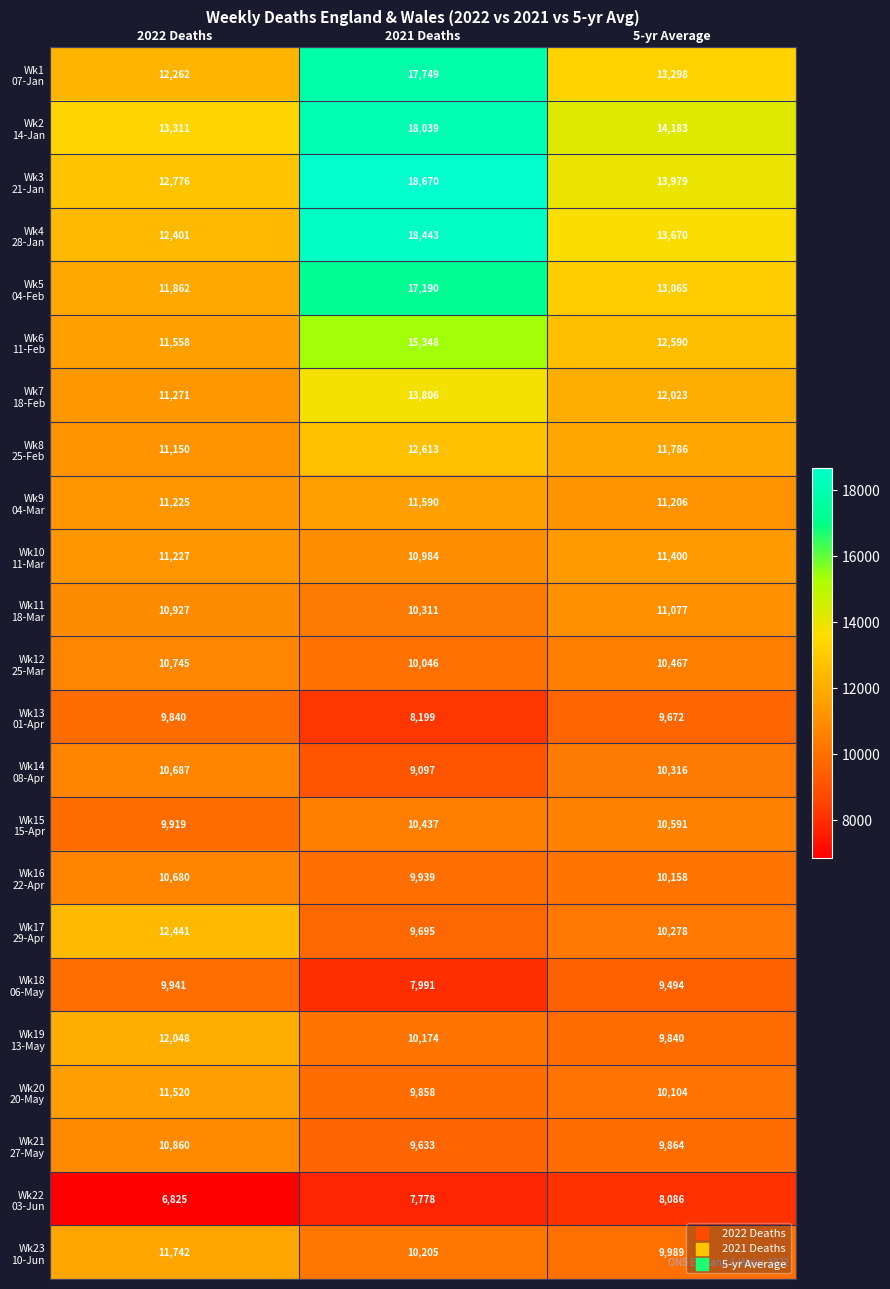

What is the maximum value shown in the chart?

18670